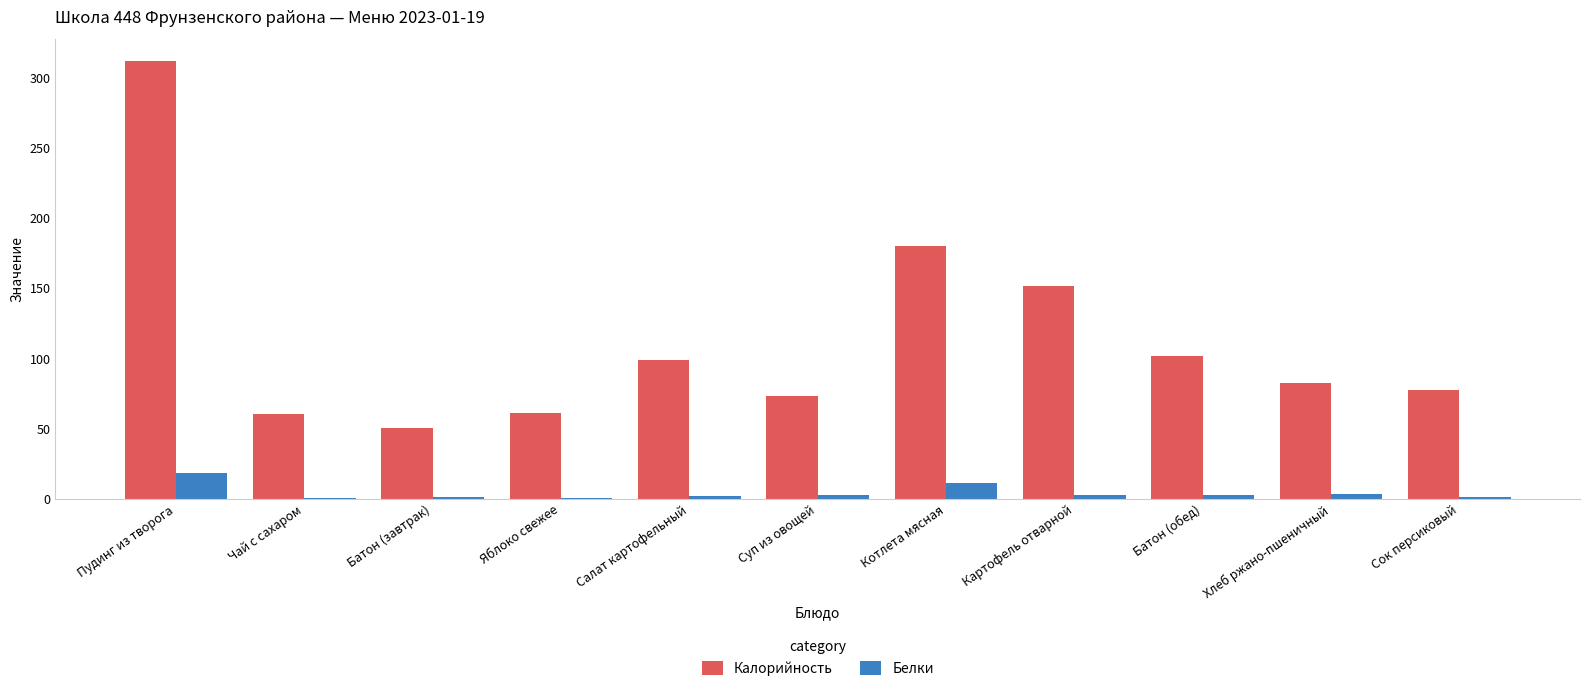

The value of Калорийность at Пудинг из творога is 171.1. True or false?

False